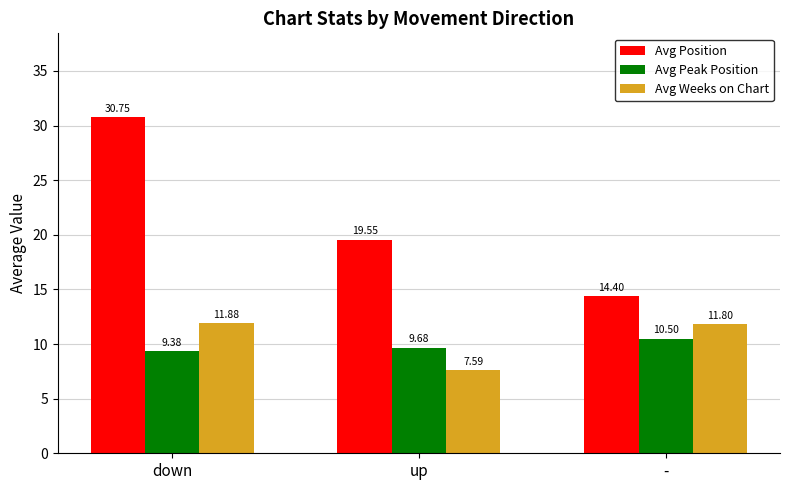

How many values in the Avg Position series are below 19?

1